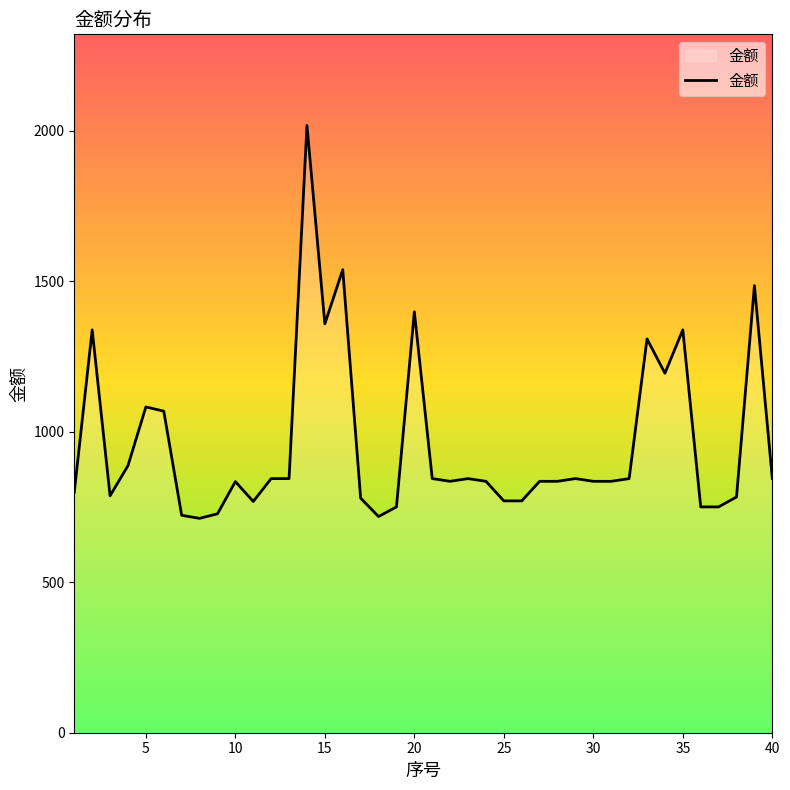

What is the smallest value displayed?

712